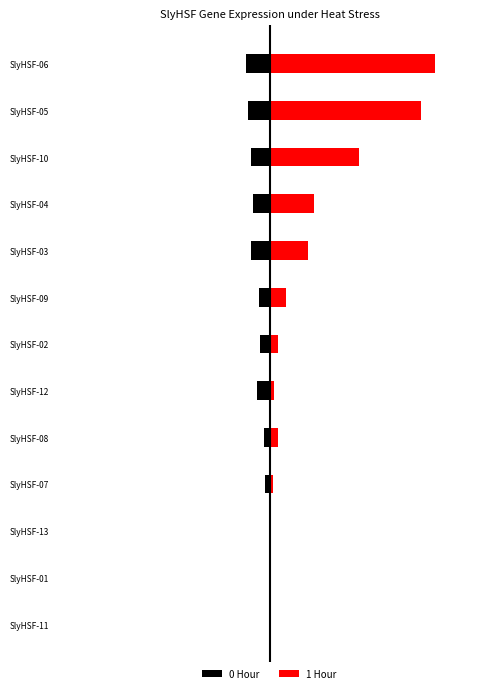

Between SlyHSF-10 and SlyHSF-04, which is larger?

SlyHSF-04